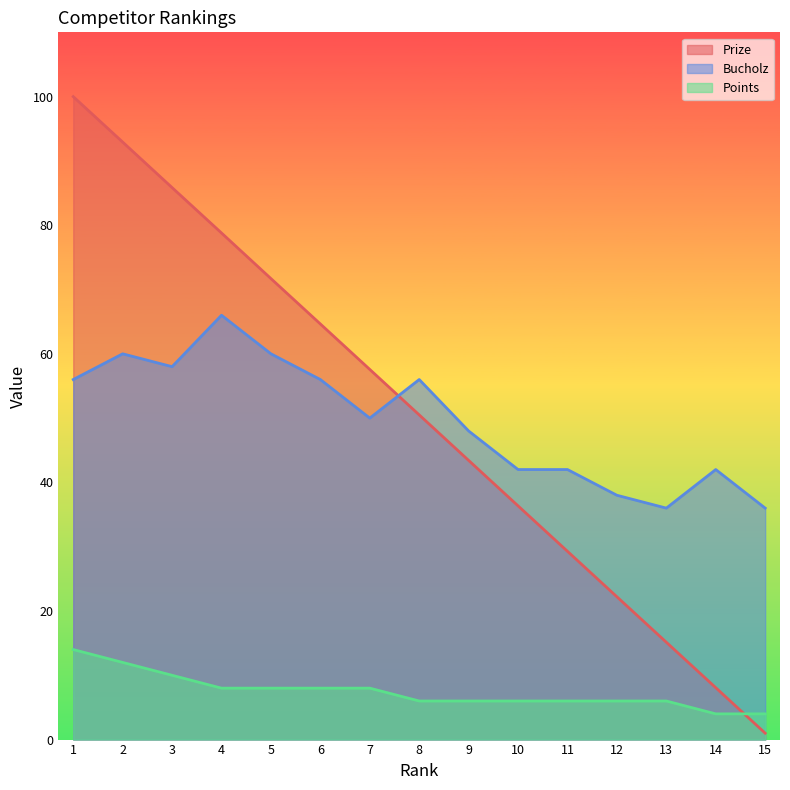

True or false: Bucholz and Prize cross at least once.

True